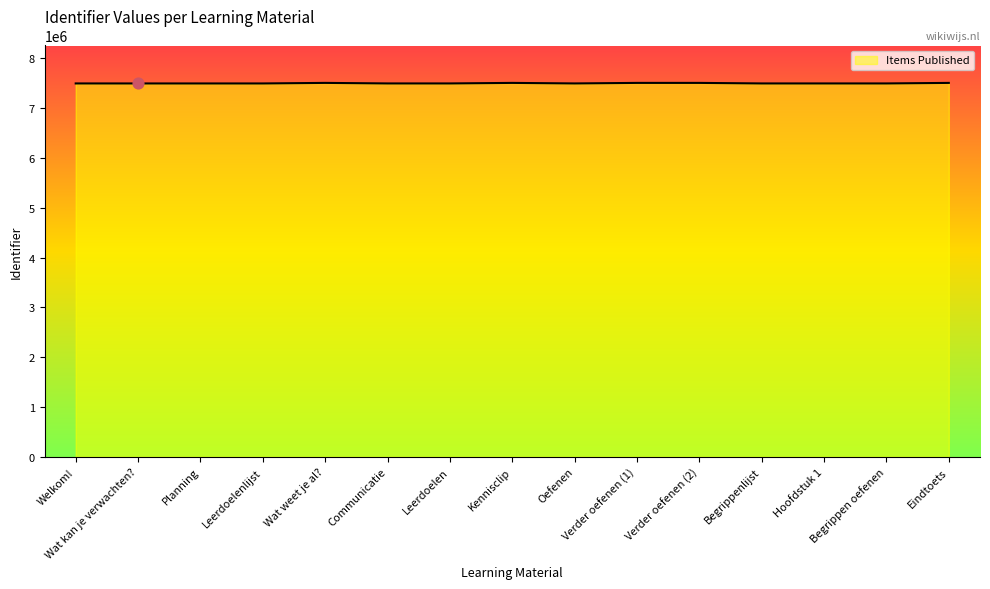

What is the maximum value shown in the chart?

7507746